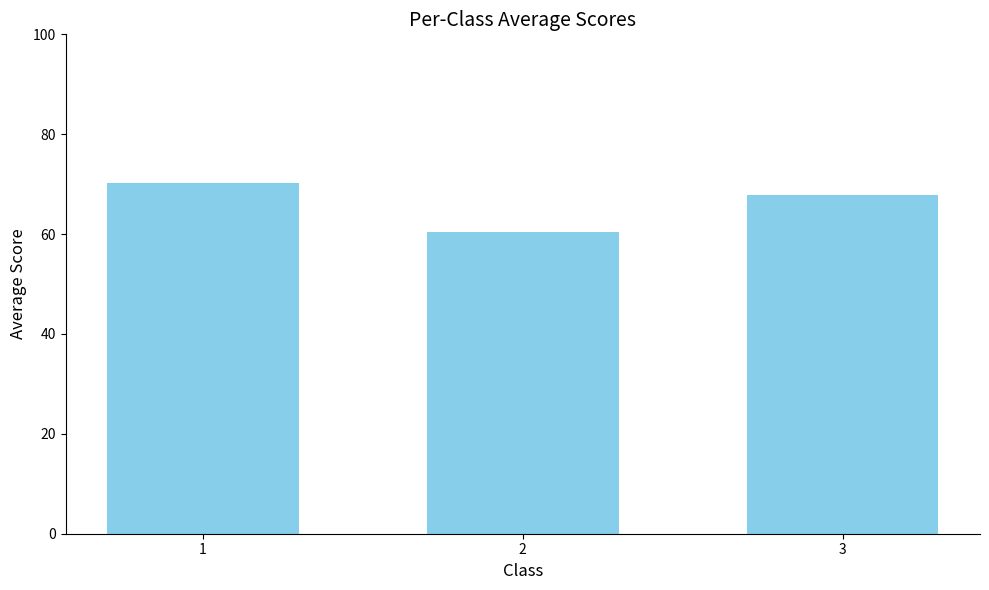

Reading right to left, list all the values displayed in this chart.

67.7	60.5	70.2